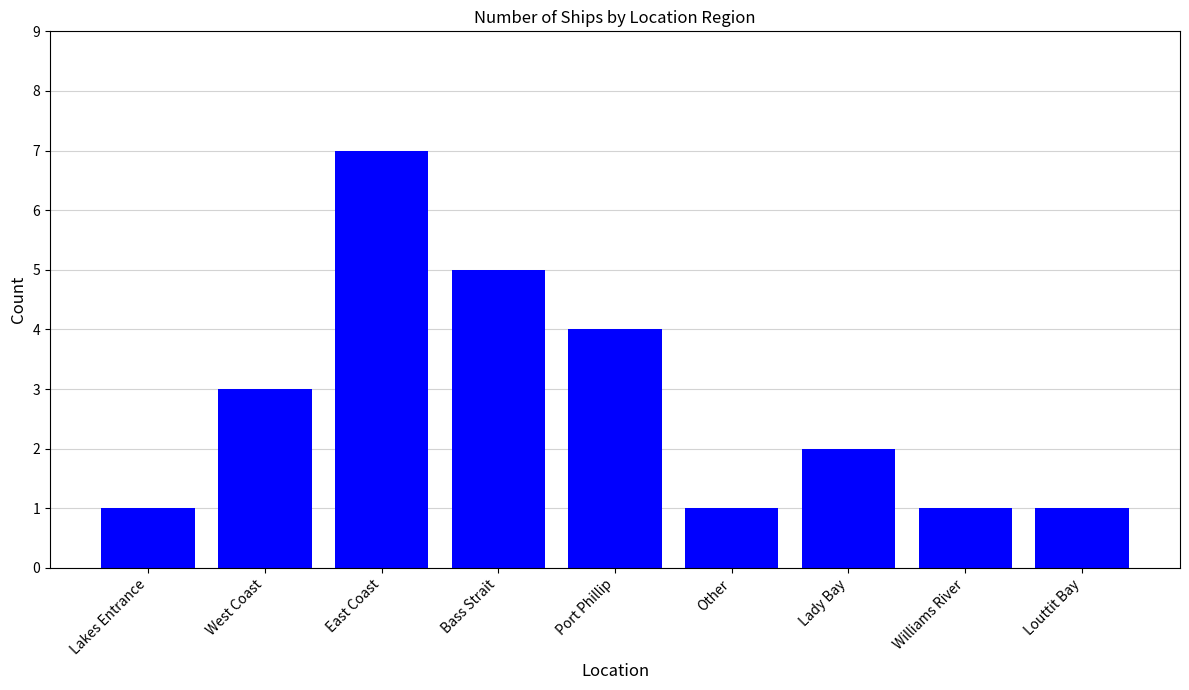

True or false: the data shows 3 at Lady Bay.

False